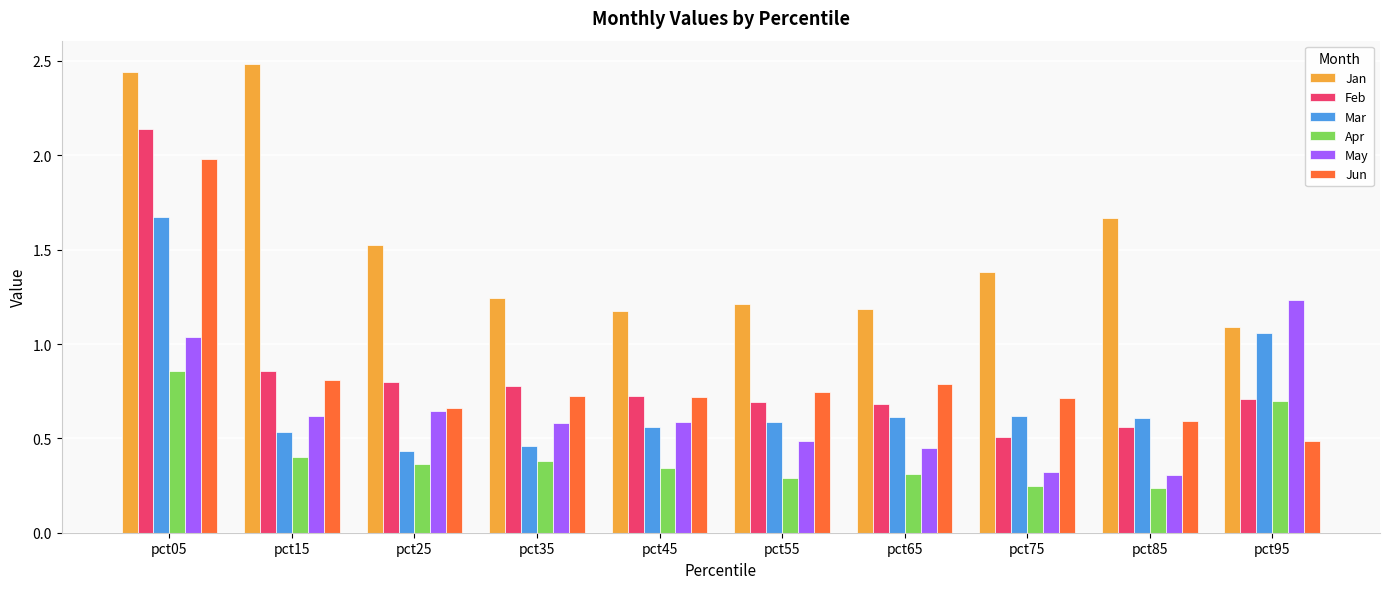

Does the chart contain stacked bars?

No